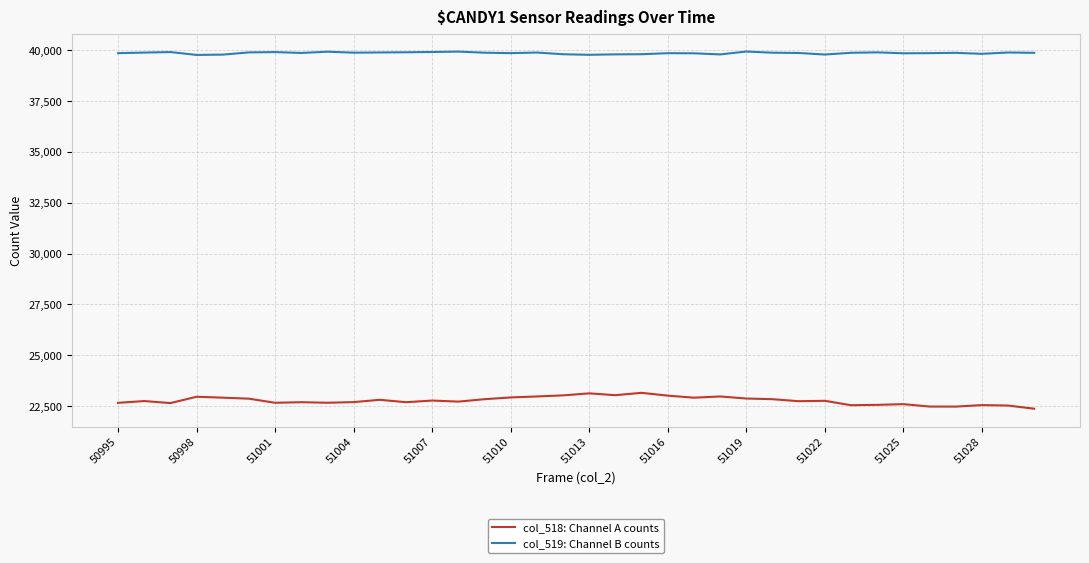

Rank the series by their average value, from lowest to highest.

col_518: Channel A counts, col_519: Channel B counts